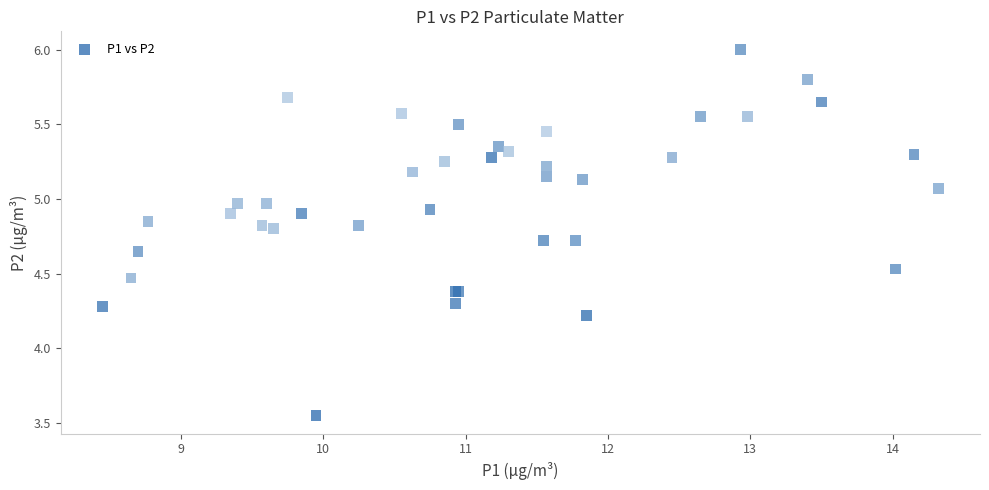

What Y value in the scatter plot is closest to 4?

4.2